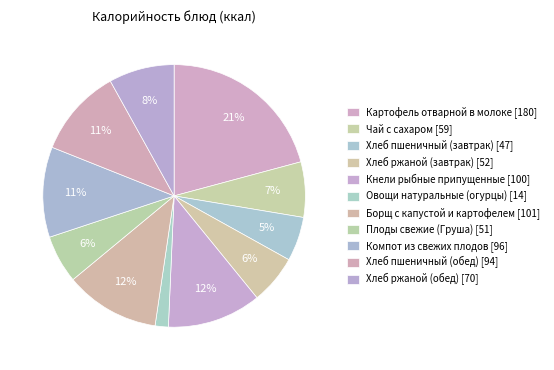

How many slices are in this pie chart?

11